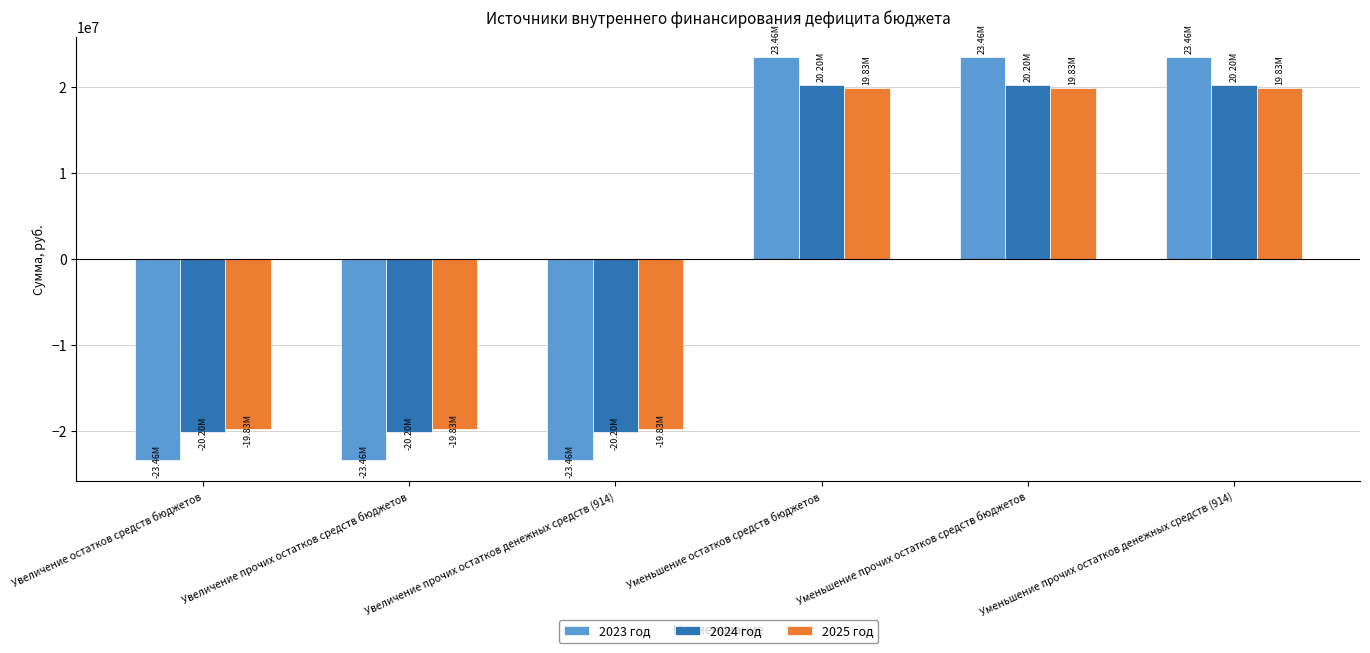

What is the spread (max minus min) of values at Увеличение прочих остатков средств бюджетов?

3634009.0